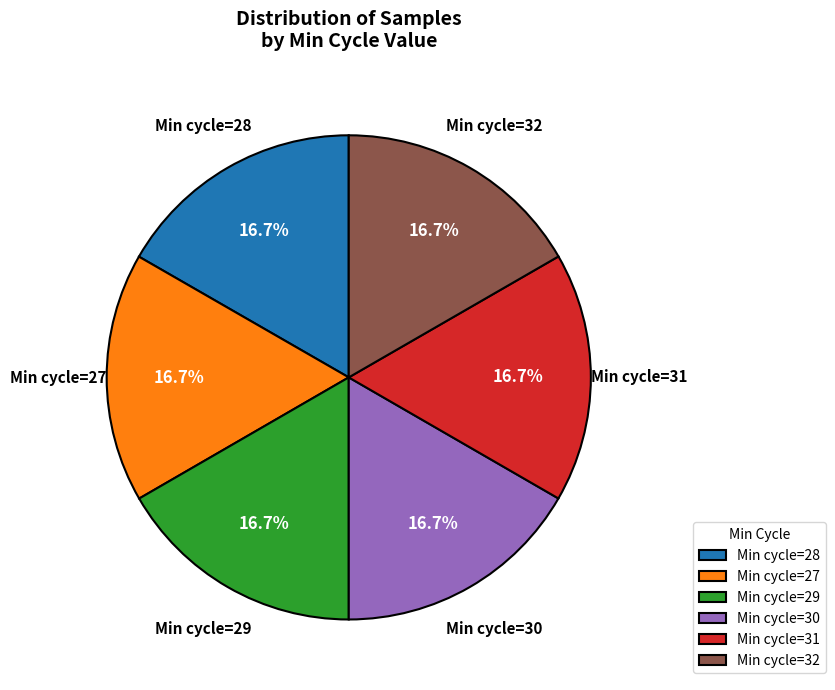

Combined, do Min cycle=27 and Min cycle=29 account for over 50%?

No